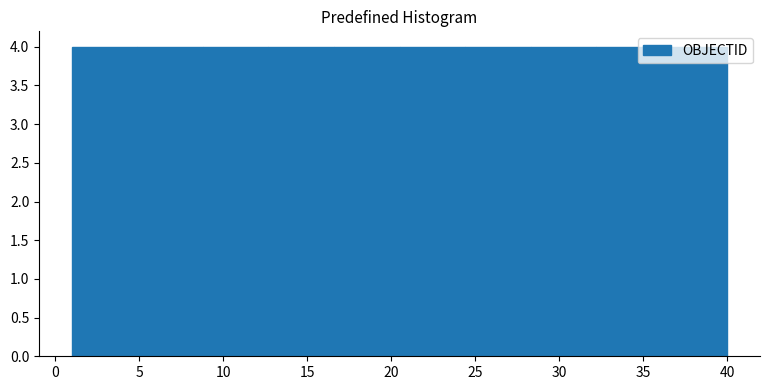

Reading left to right, transcribe this chart: for each bar, give the range it covers on the x-axis and its height. Neither the bar edges nor the heights are printed on the chart, so give them approximately, as read against the axes.

1.0 to 4.9: 4
4.9 to 8.8: 4
8.8 to 12.7: 4
12.7 to 16.6: 4
16.6 to 20.5: 4
20.5 to 24.4: 4
24.4 to 28.3: 4
28.3 to 32.2: 4
32.2 to 36.1: 4
36.1 to 40.0: 4